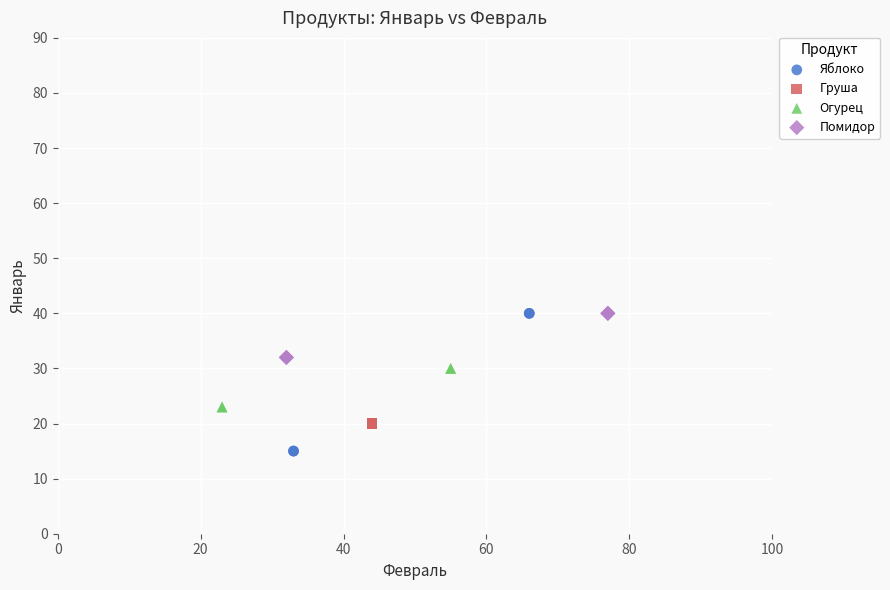

Which series reaches the minimum Y coordinate?

Яблоко